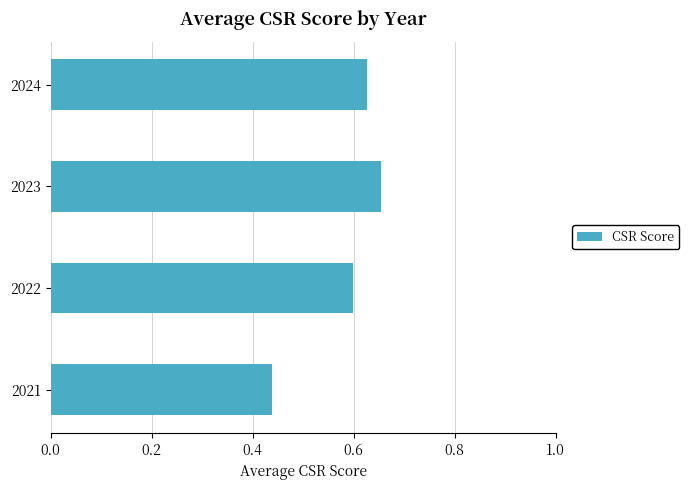

Between 2023 and 2024, which is larger?

2023